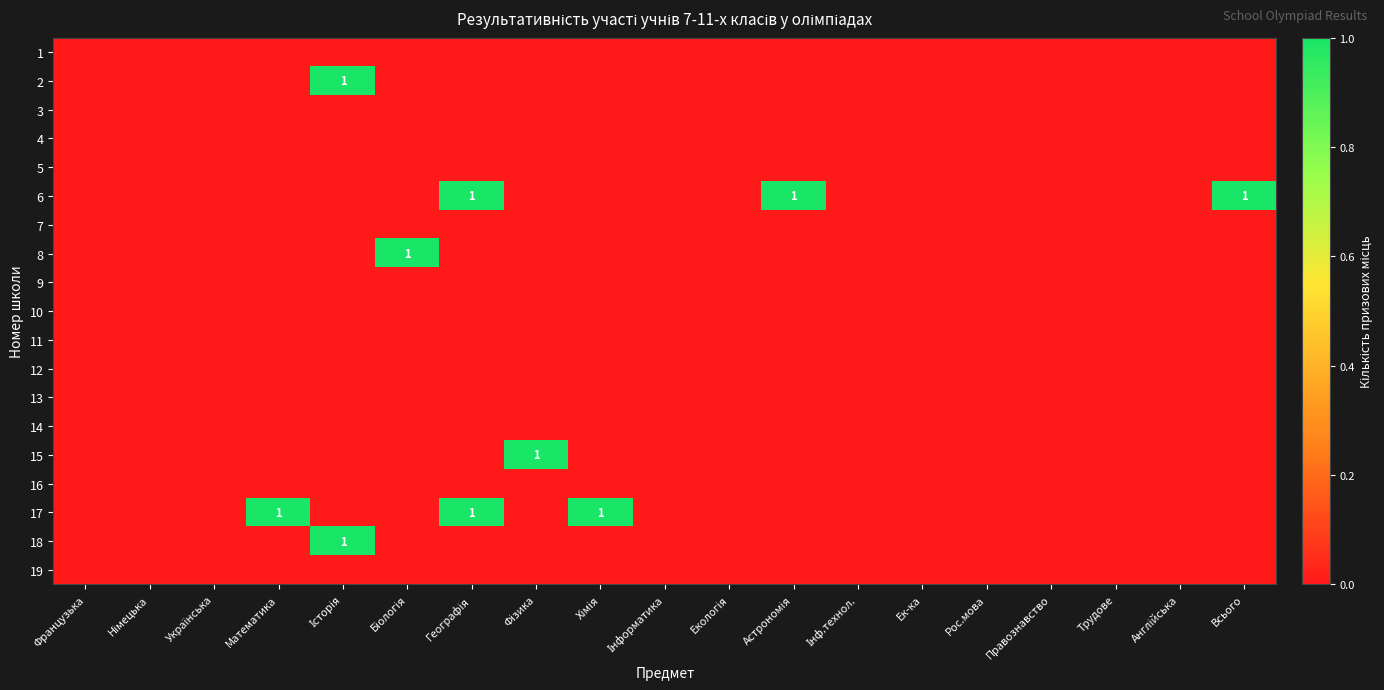

Where is 17 nearest to the value 0?

Французька